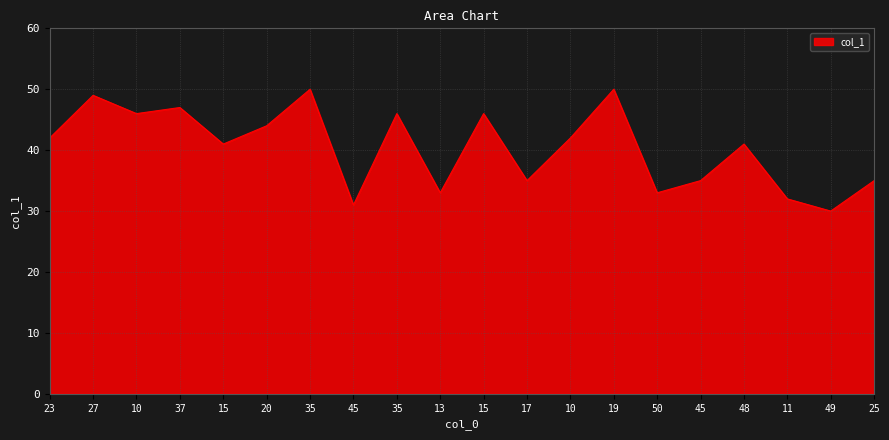

At which category does the chart reach its minimum across all series?

49